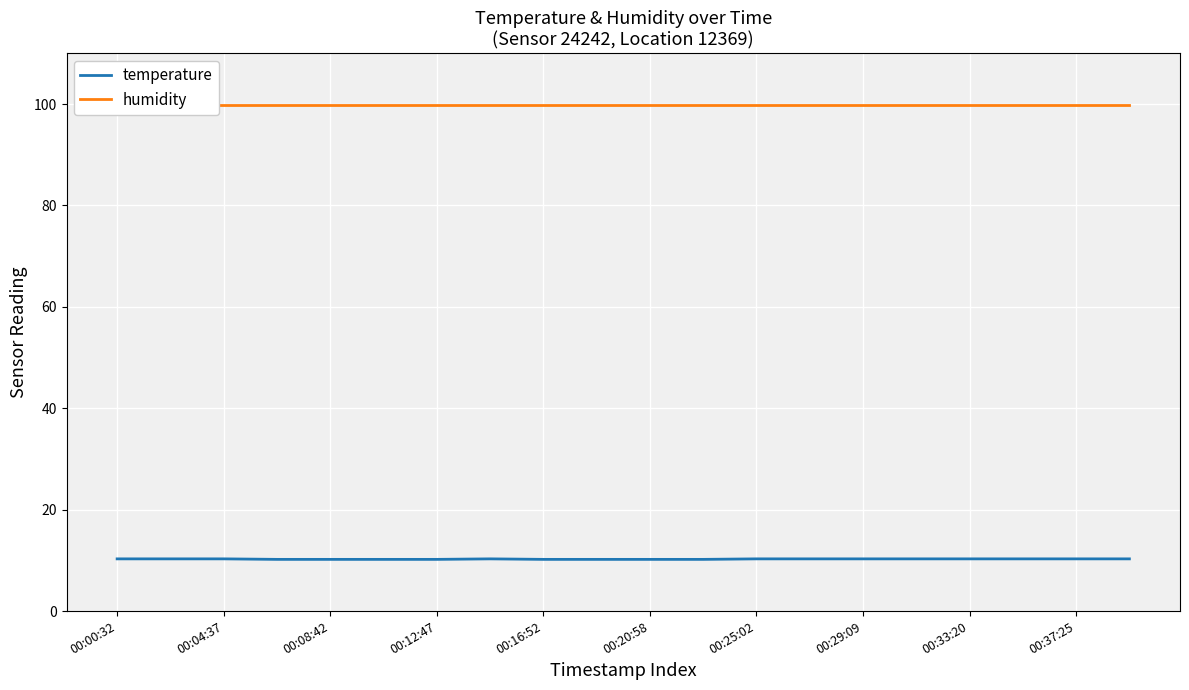

What is the minimum value shown in the chart?

10.2